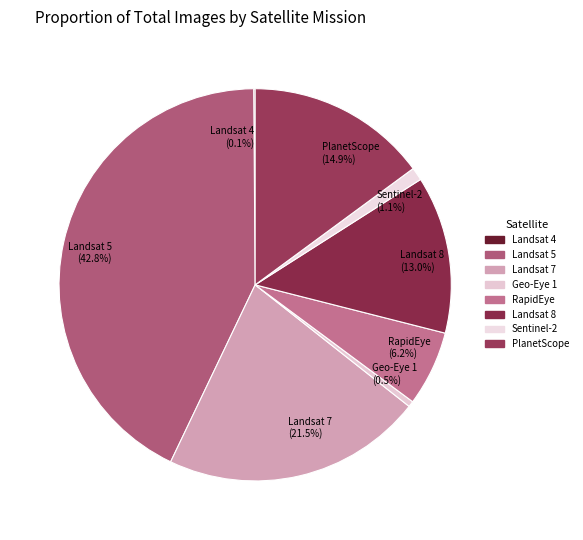

Which has a higher value, Geo-Eye 1 (0.5%) or RapidEye (6.2%)?

RapidEye (6.2%)